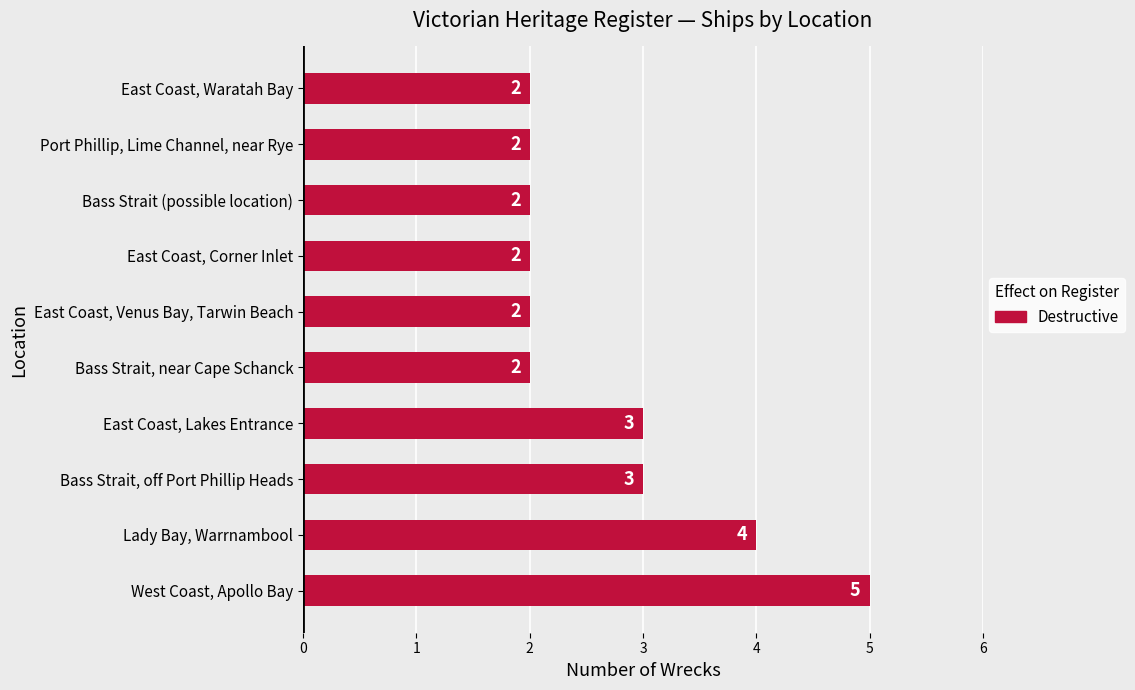

True or false: the data shows 4 at Lady Bay, Warrnambool.

True